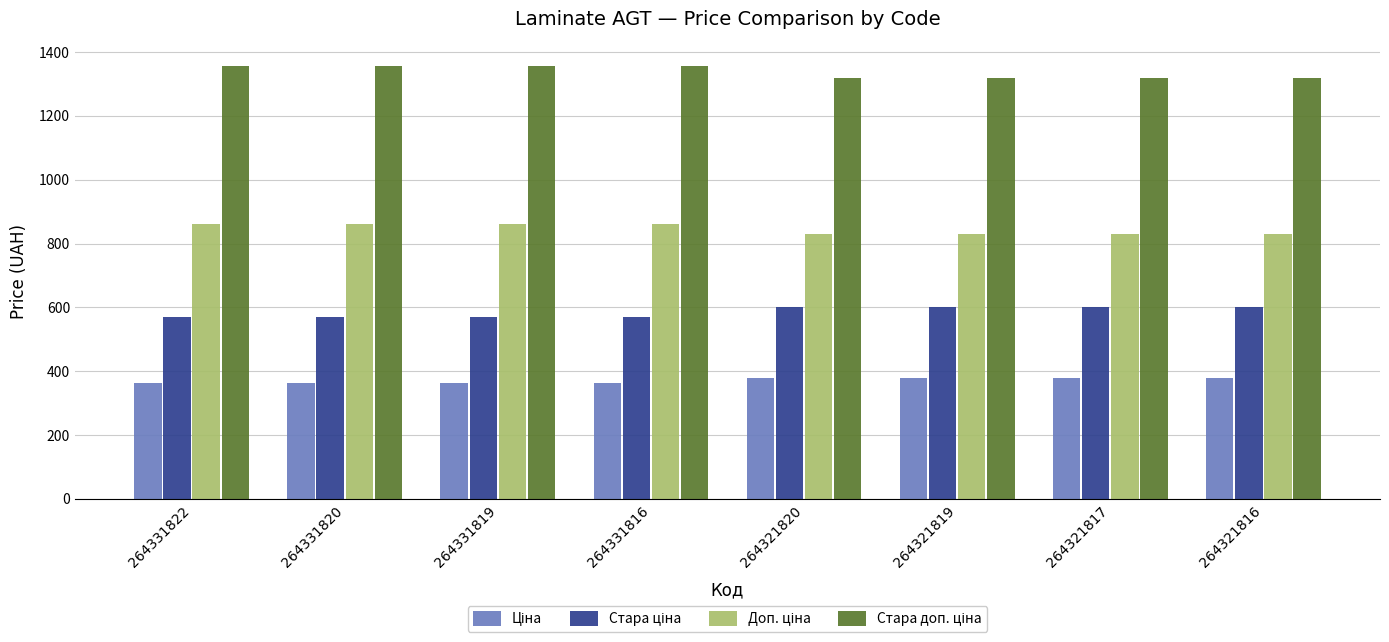

At how many categories does at least one series exceed 1229?

8